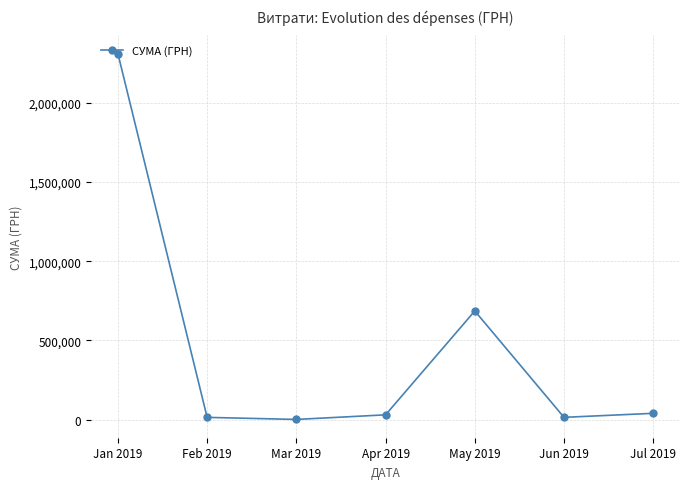

What is the value of the 5th point from the left?

685959.2